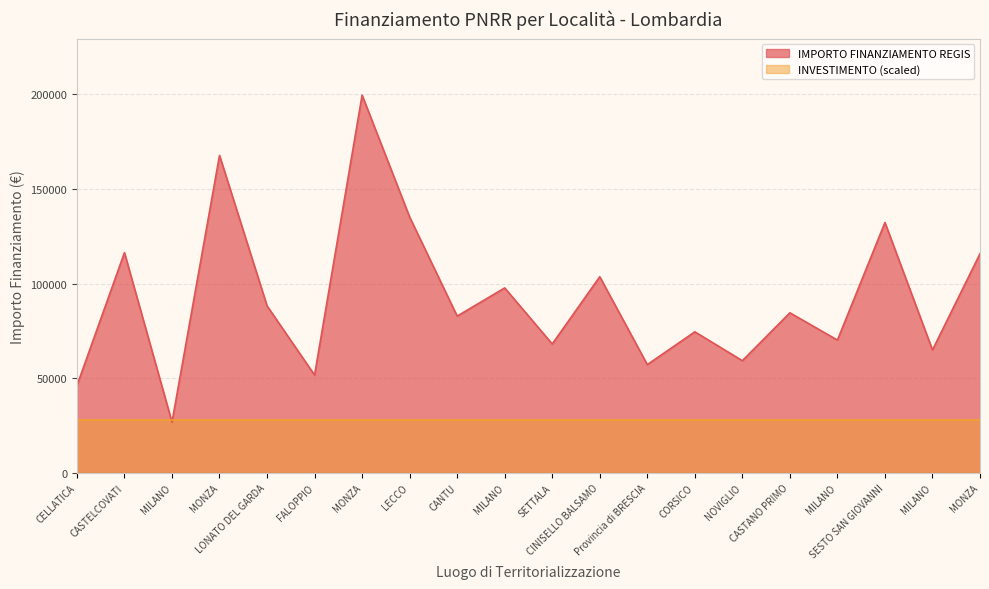

What is the average value?

92102.3